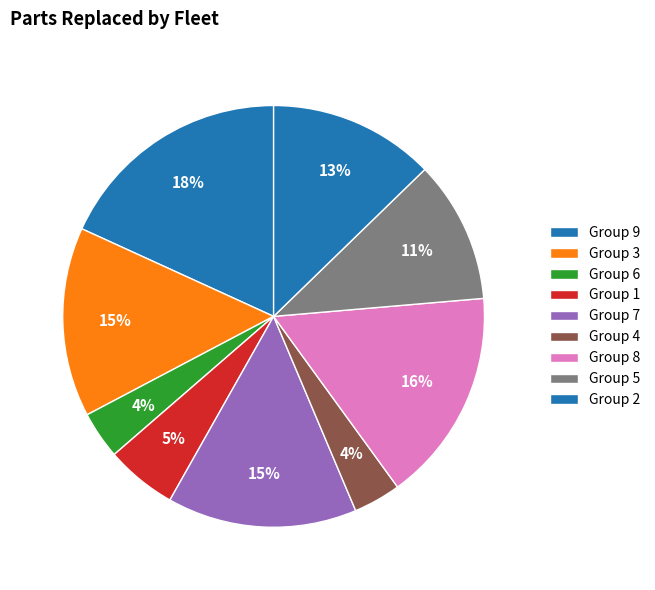

Count the number of slices in the pie.

9